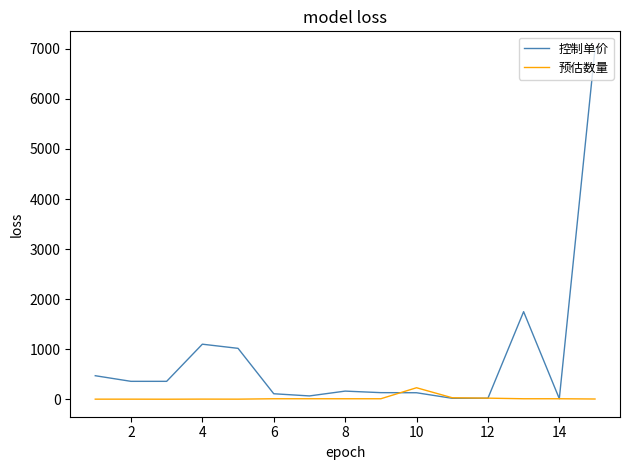

How many distinct data groups are displayed?

2